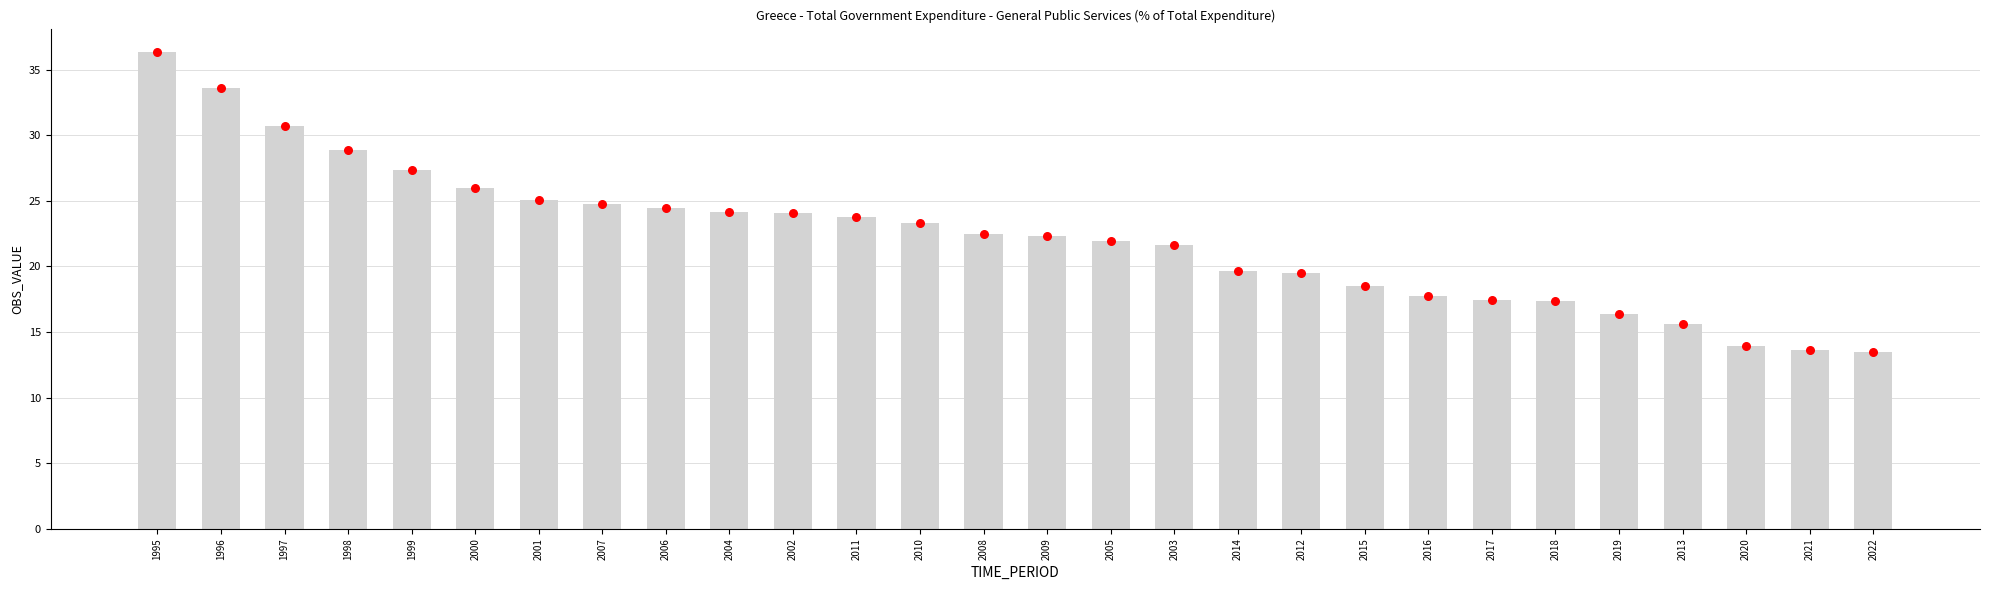

Approximately how many times larger is the value at 2004 compared to 2016?

1.4